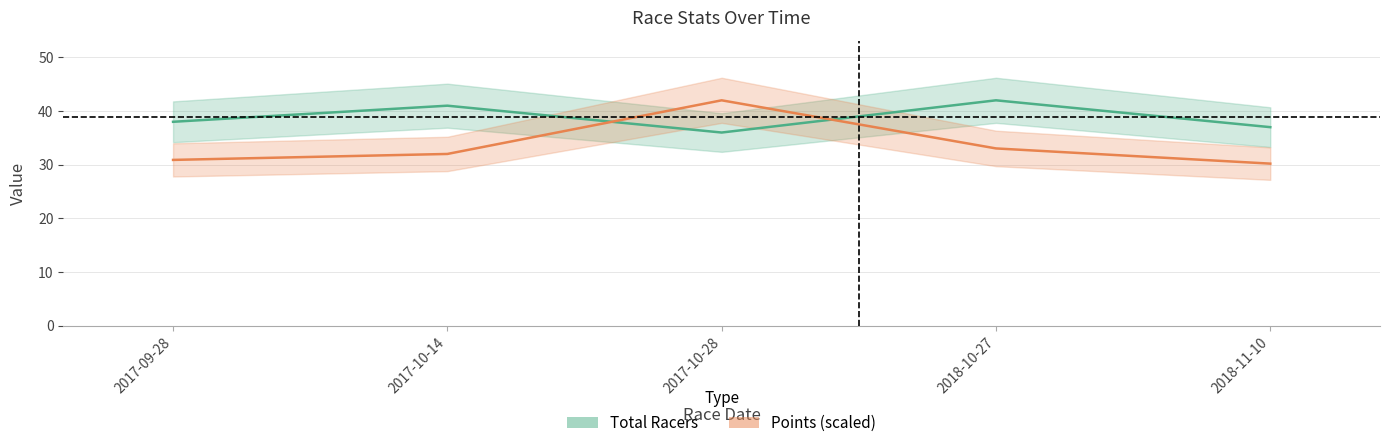

The value of Total Racers at 2018-11-10 is 20.3. True or false?

False